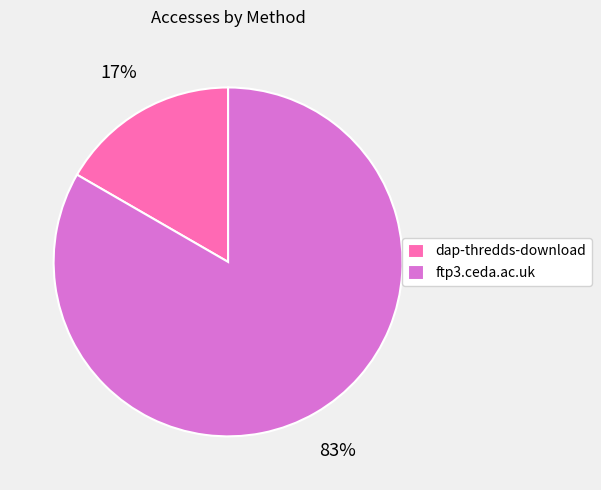

To the nearest percent, what is the average slice percentage?

50%